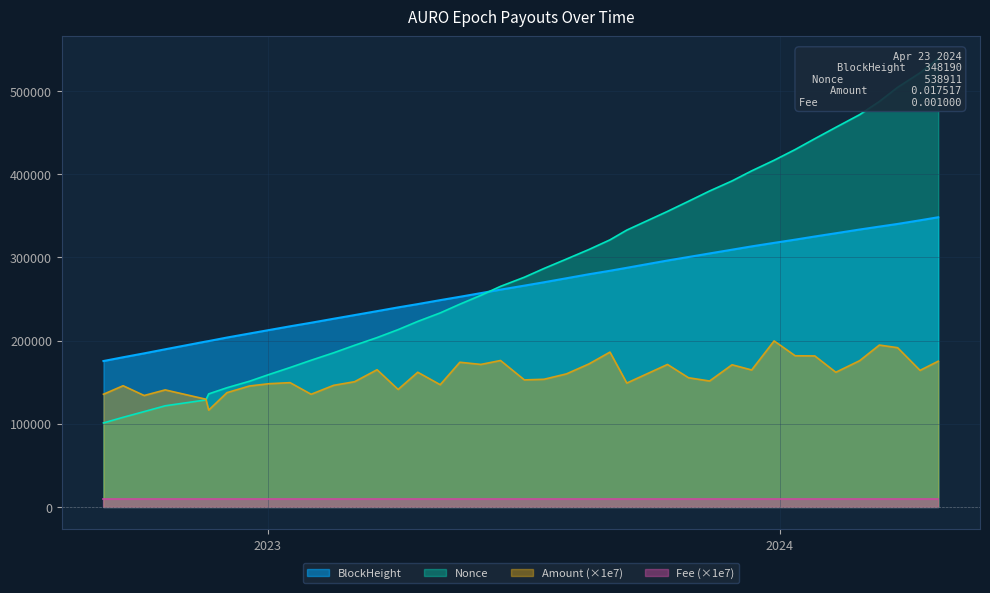

What is the value of the Nonce point at the 11th from the left?

176330.0